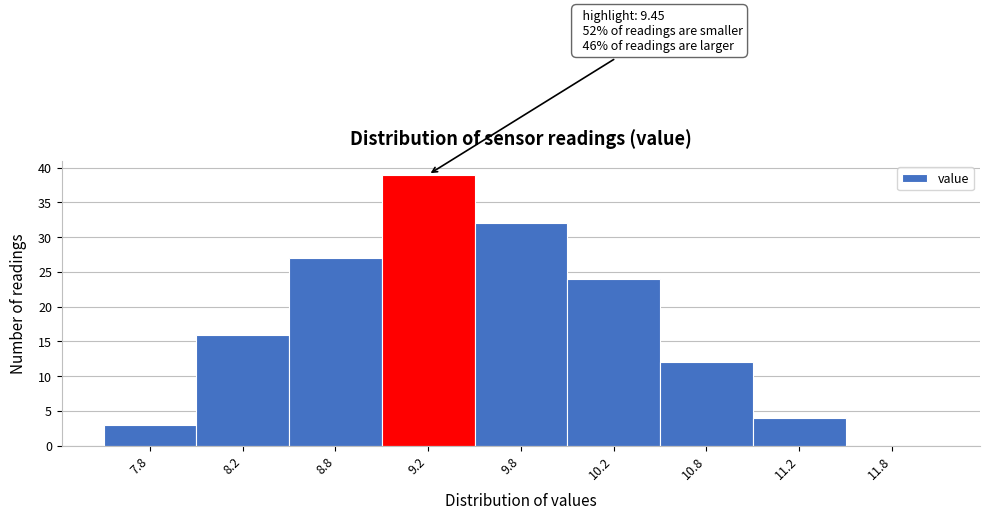

Reading left to right, what are all the values shown in this chart?

7.8=3	8.2=16	8.8=27	9.2=39	9.8=32	10.2=24	10.8=12	11.2=4	11.8=0